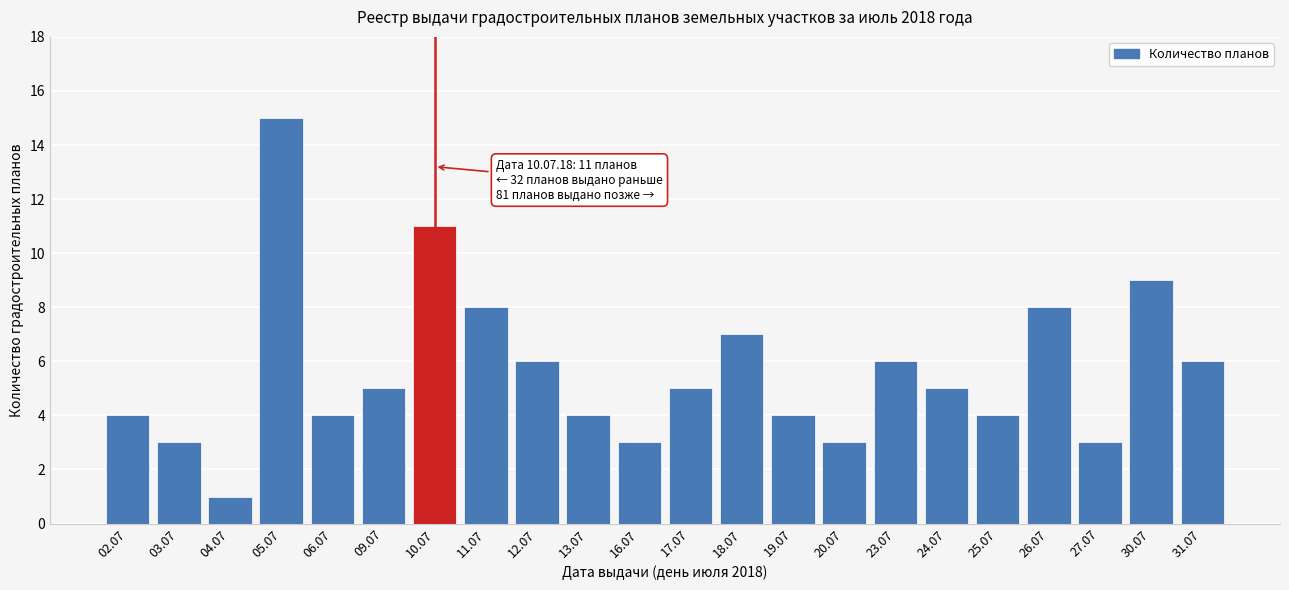

Reading left to right, what are all the values shown in this chart?

02.07=4	03.07=3	04.07=1	05.07=15	06.07=4	09.07=5	10.07=11	11.07=8	12.07=6	13.07=4	16.07=3	17.07=5	18.07=7	19.07=4	20.07=3	23.07=6	24.07=5	25.07=4	26.07=8	27.07=3	30.07=9	31.07=6